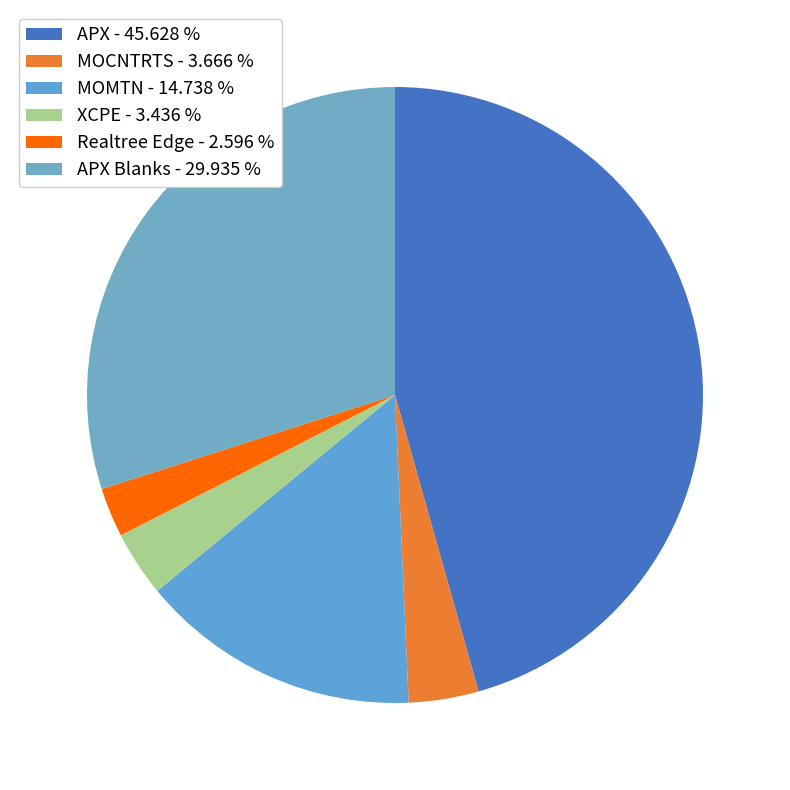

Does any single category account for the majority?

No